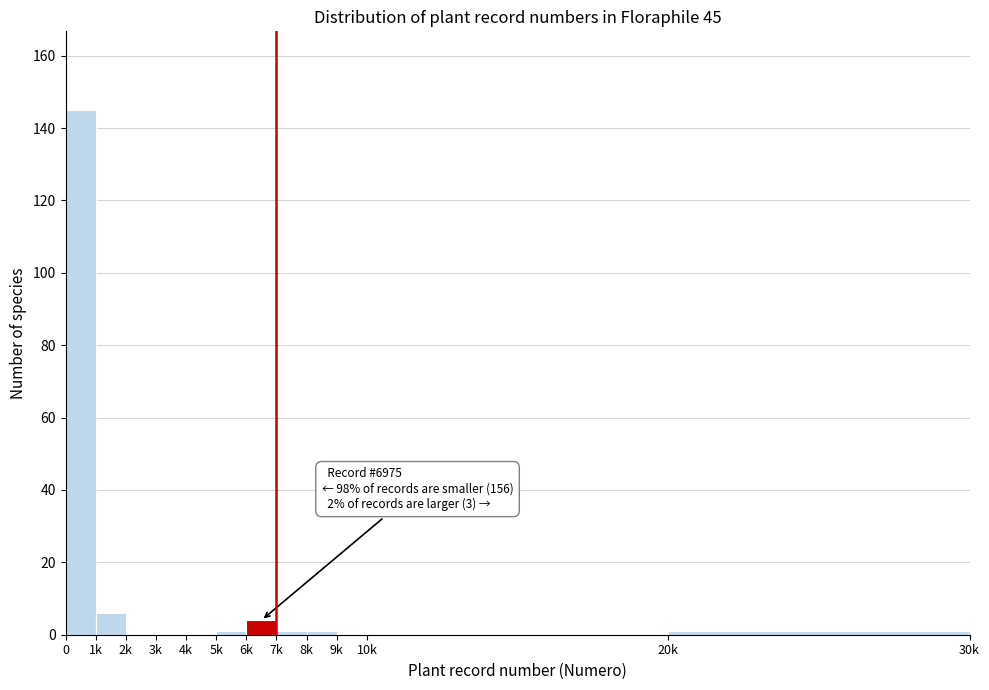

Reading left to right, what are all the values shown in this chart?

0=145	1k=6	2k=0	3k=0	4k=0	5k=1	6k=4	7k=1	8k=1	9k=0	10k=0	20k=1